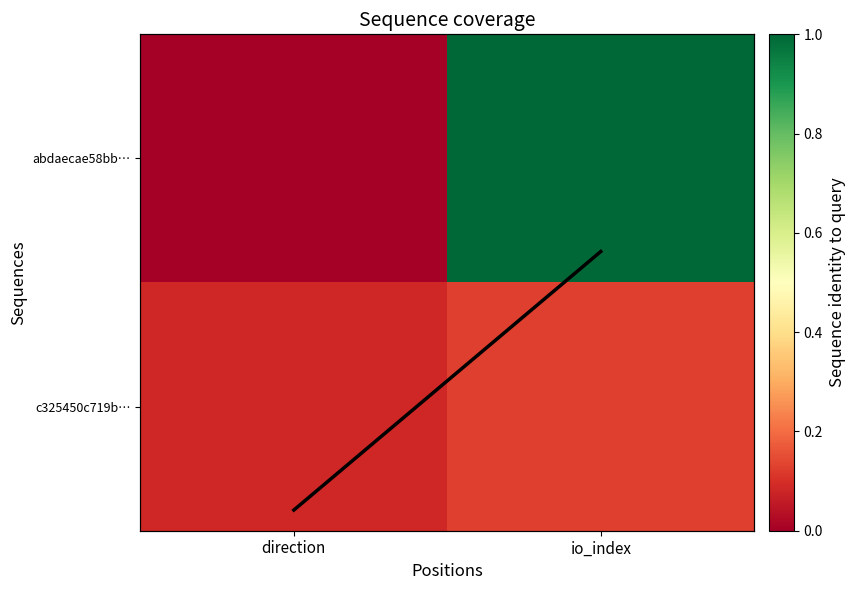

Which category has the highest value in the c325450c719b… series?

io_index